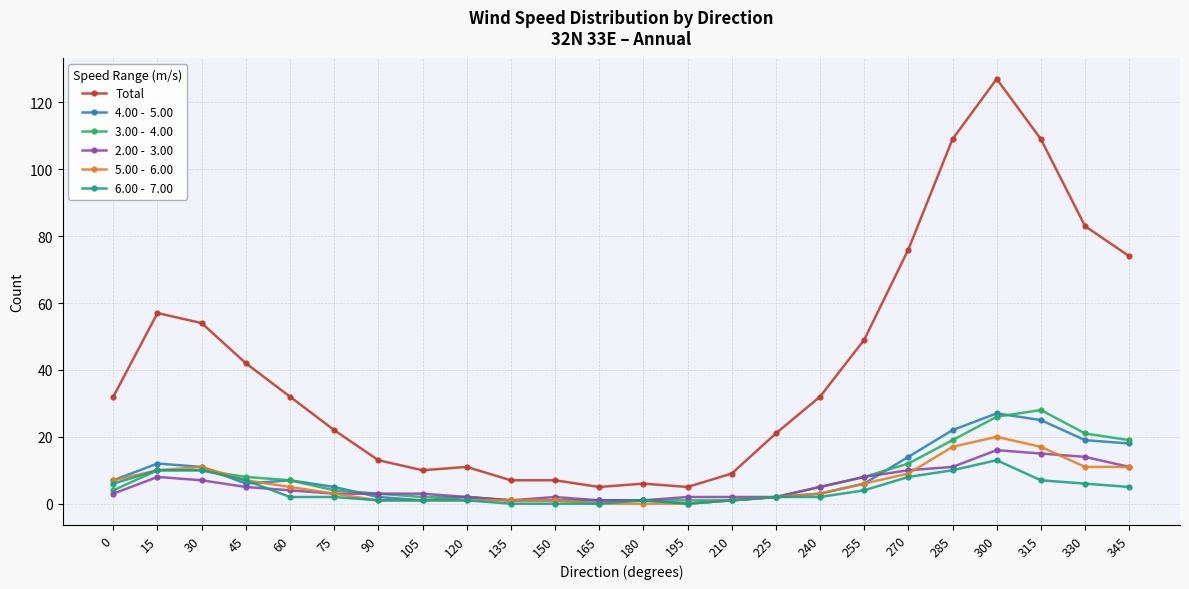

At which category is the sum across all series the highest?

300